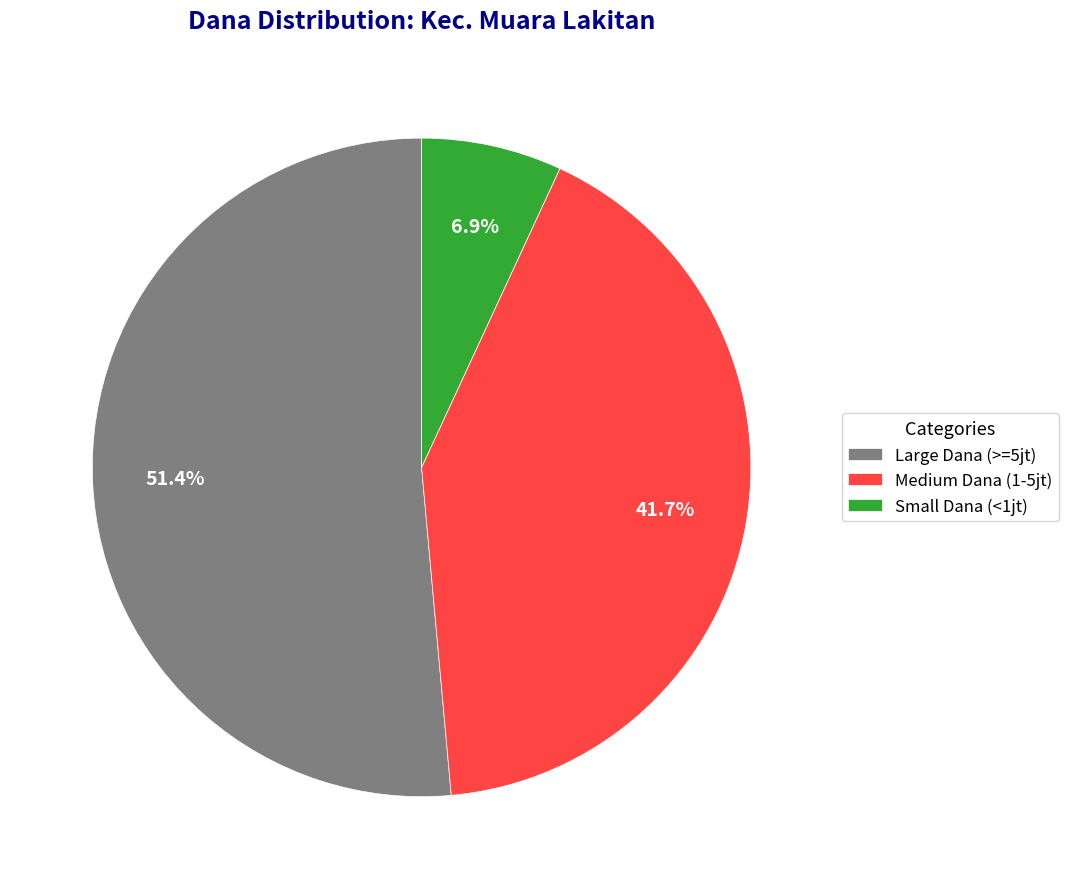

Count the number of slices in the pie.

3